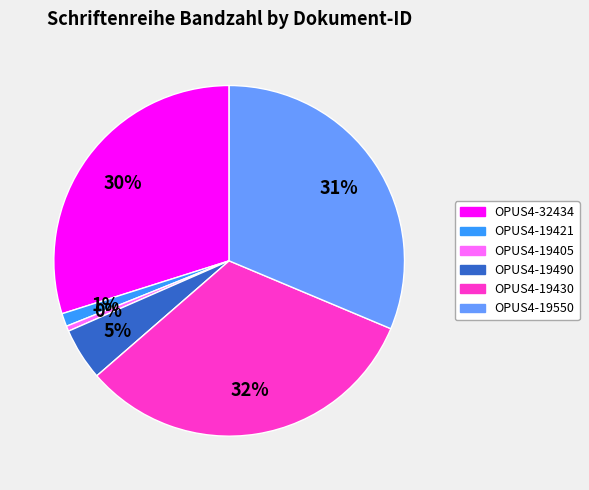

Is the sum of OPUS4-19490 and OPUS4-19405 greater than half?

No